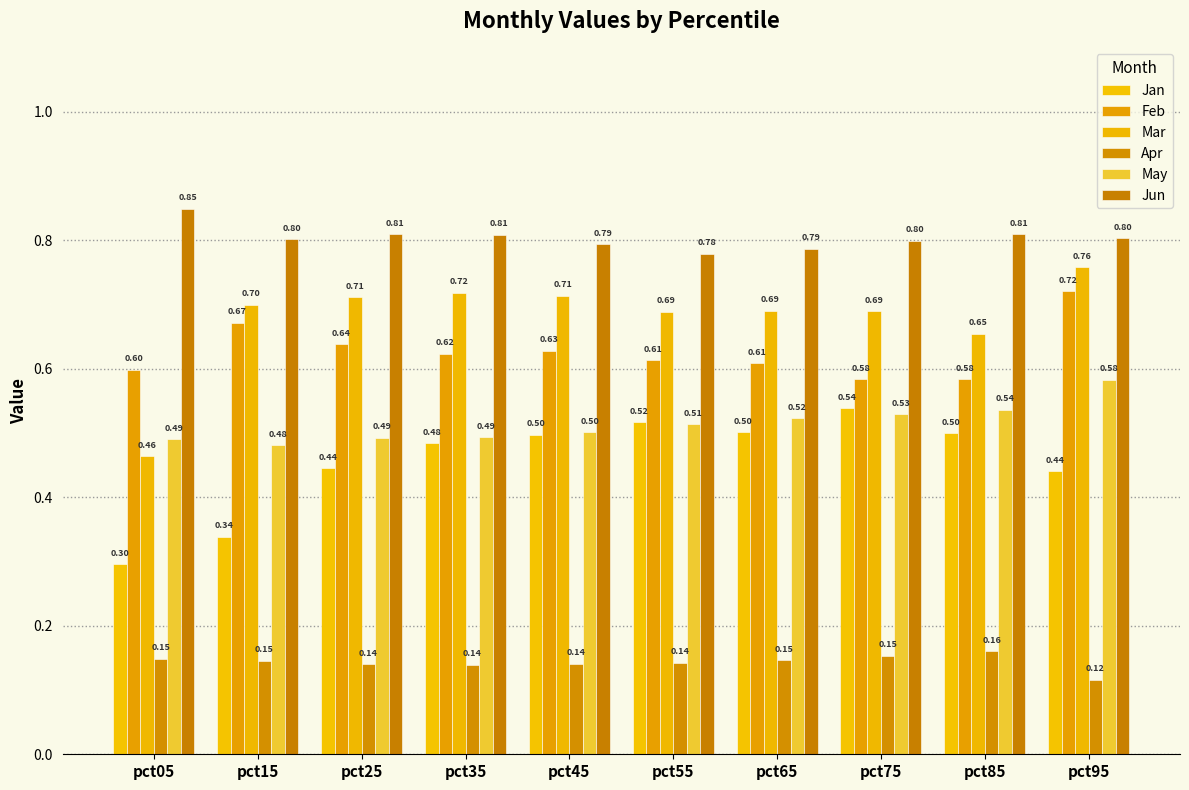

Where is Jun nearest to the value 0?

pct55